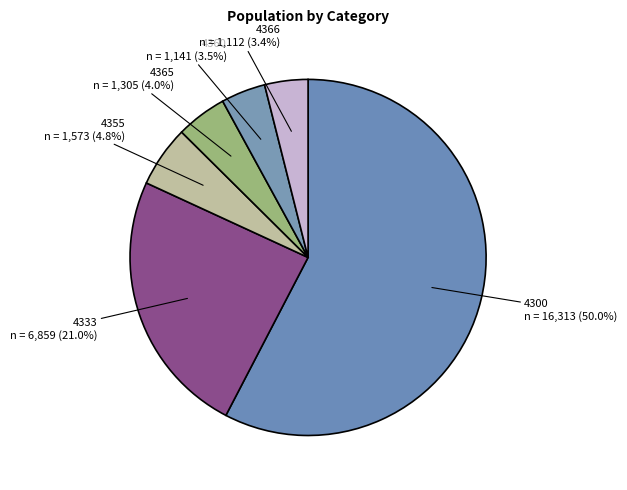

Does any single category account for the majority?

No